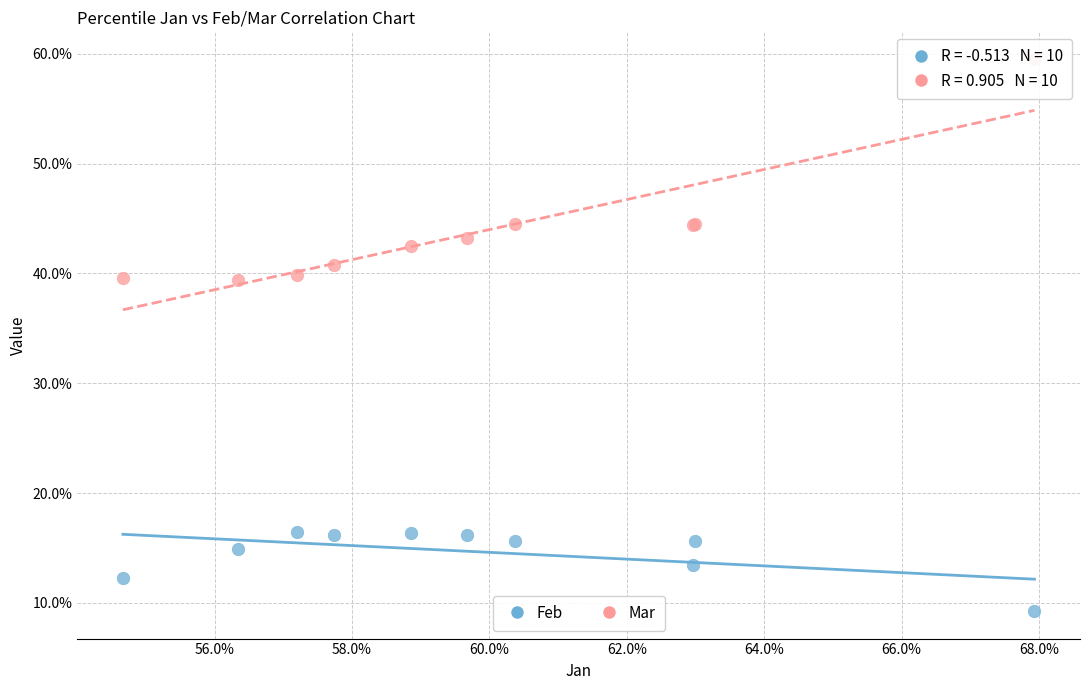

Which series reaches the maximum Y coordinate?

Mar